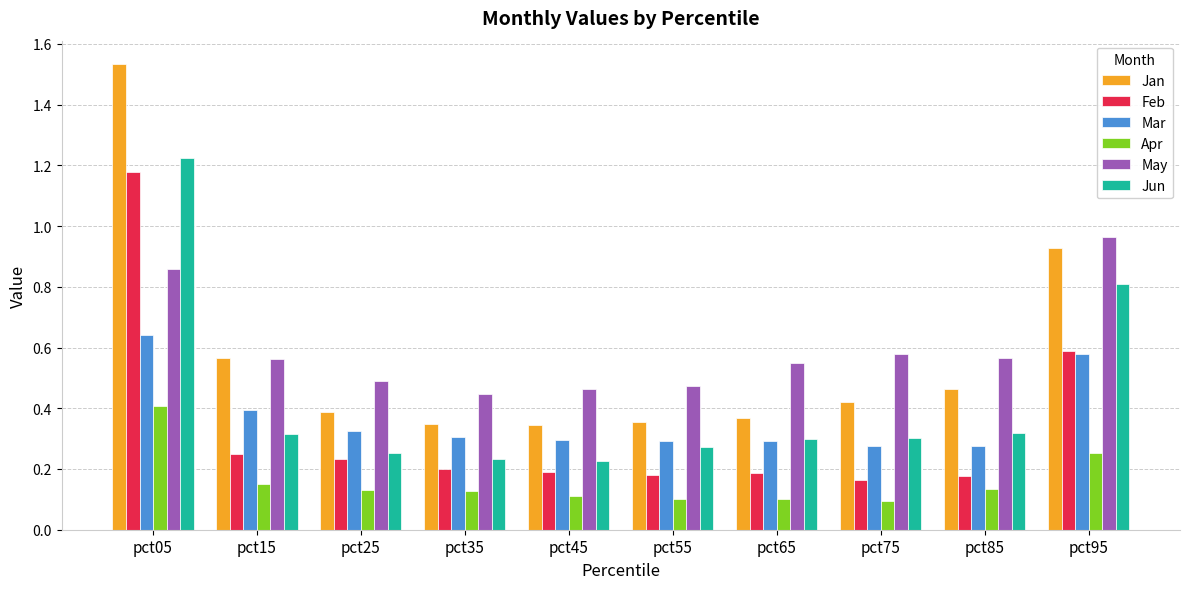

Which series has the largest total across all categories?

May